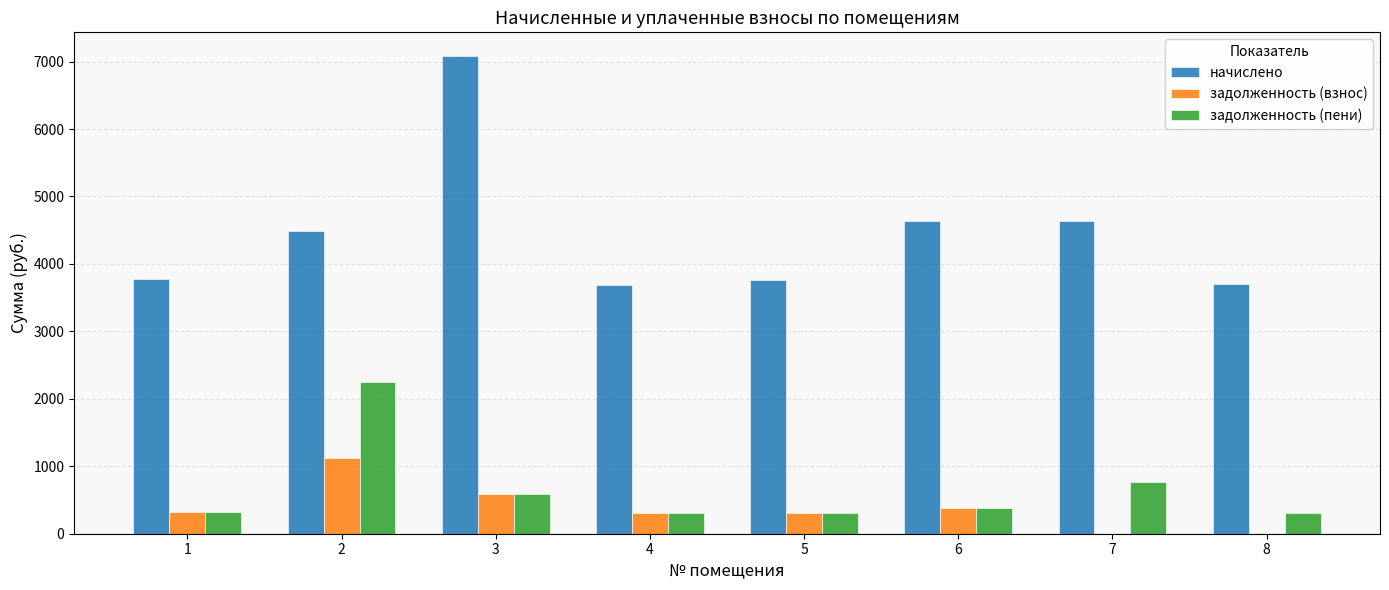

What is the difference between the задолженность (взнос) values at 5 and 7?

312.9